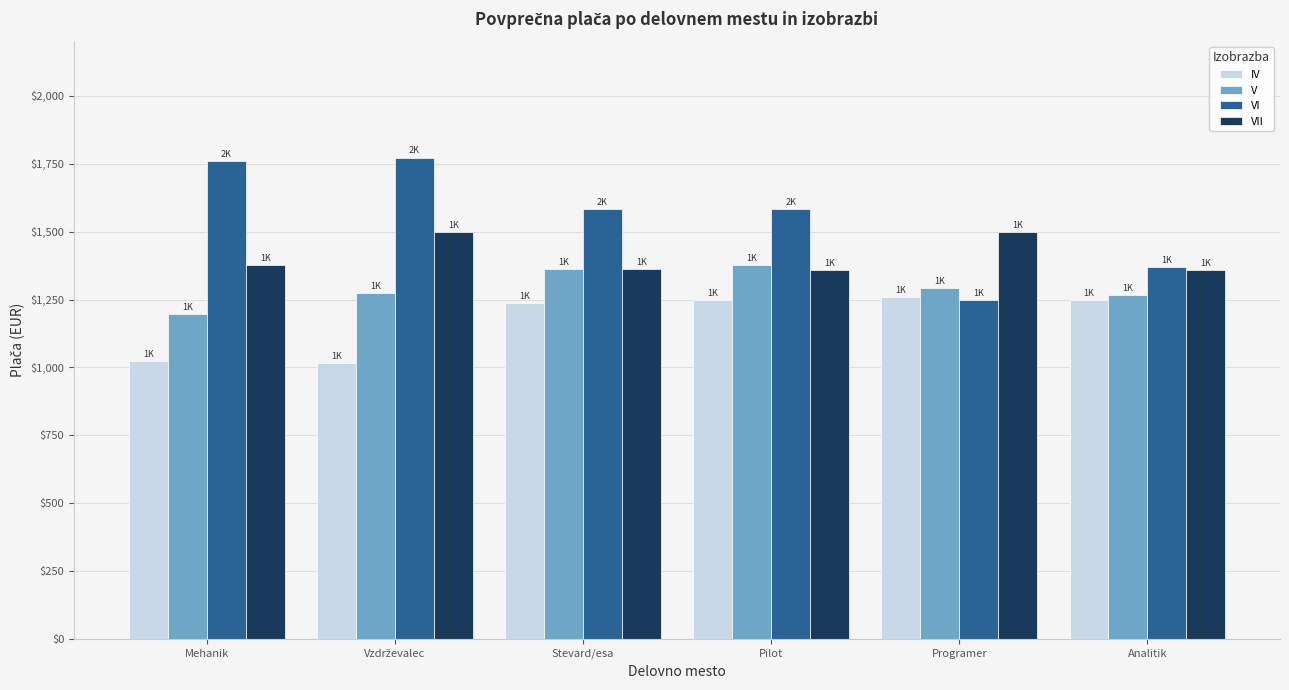

Is the value of V at Programer greater than the value of IV at Pilot?

Yes